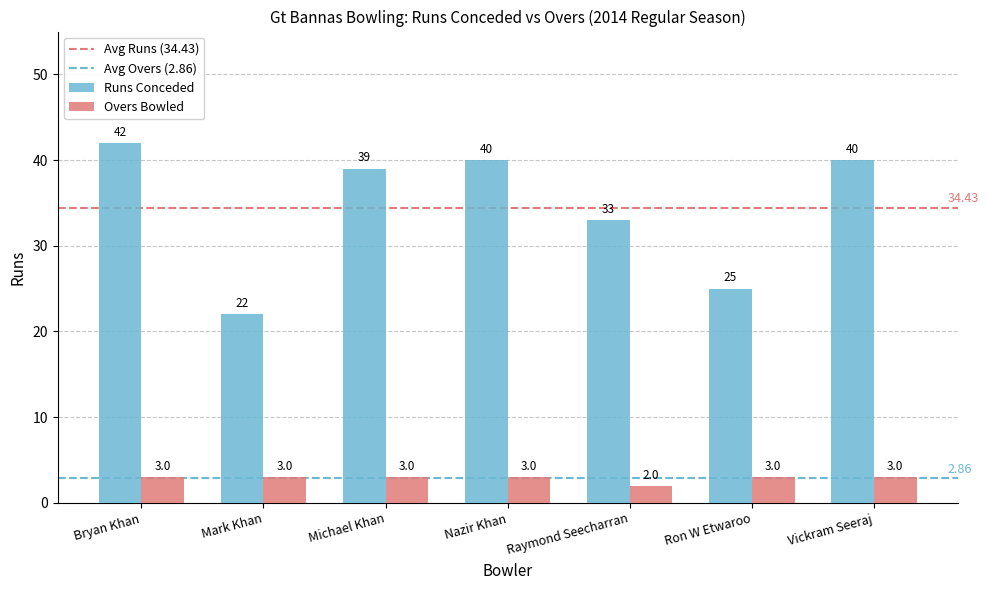

List the series in order of their peak value, lowest first.

Overs Bowled, Runs Conceded